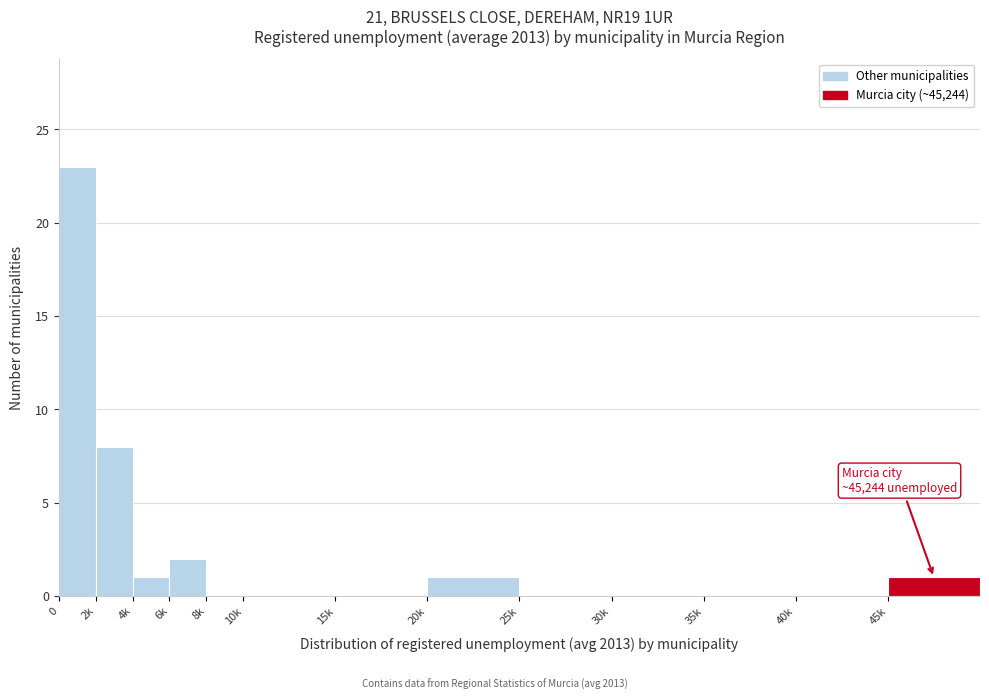

Reading left to right, list all the values displayed in this chart.

0=23	2k=8	4k=1	6k=2	8k=0	10k=0	15k=0	20k=1	25k=0	30k=0	35k=0	40k=0	45k=1